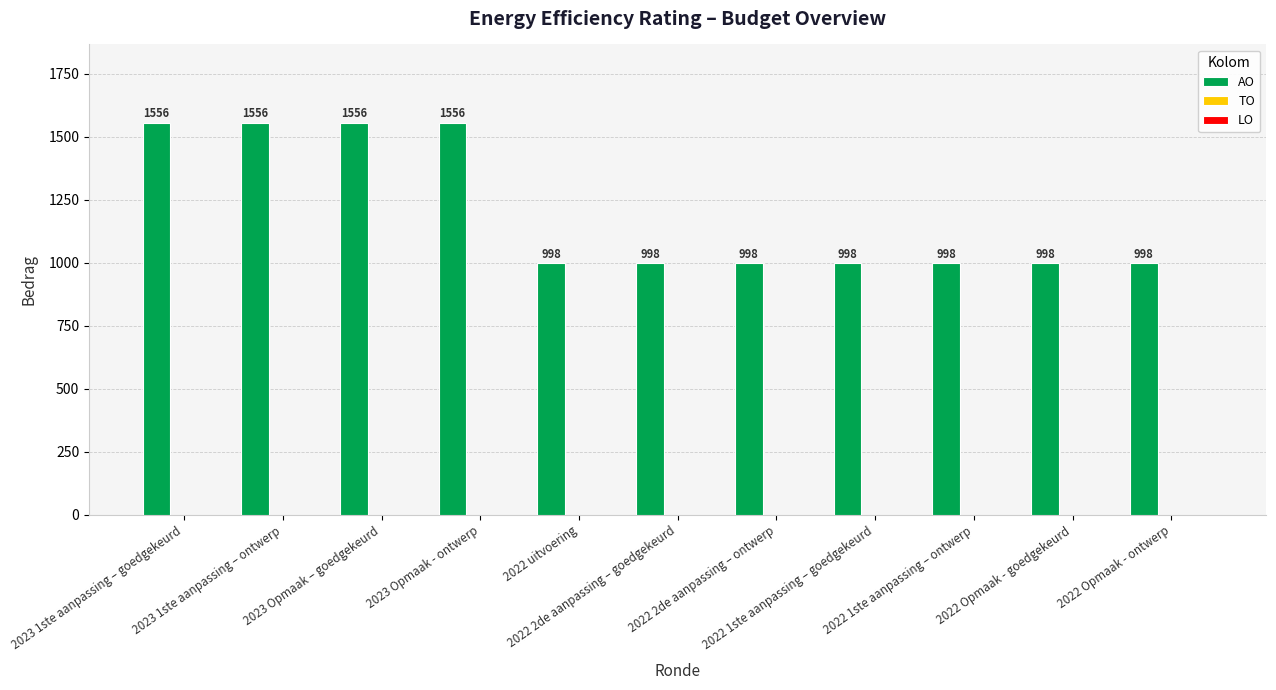

What is the value of the 3rd bar from the left?

1556